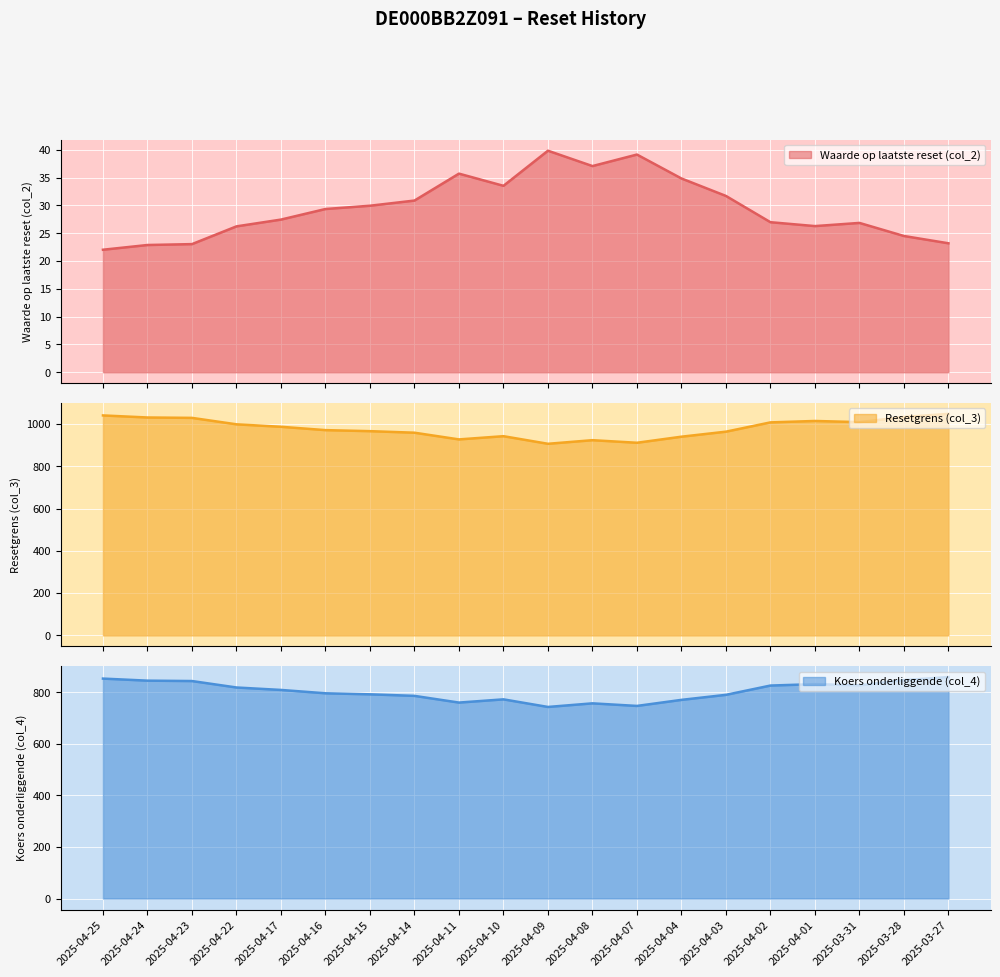

What is the label of the 16th point from the right?

2025-04-17